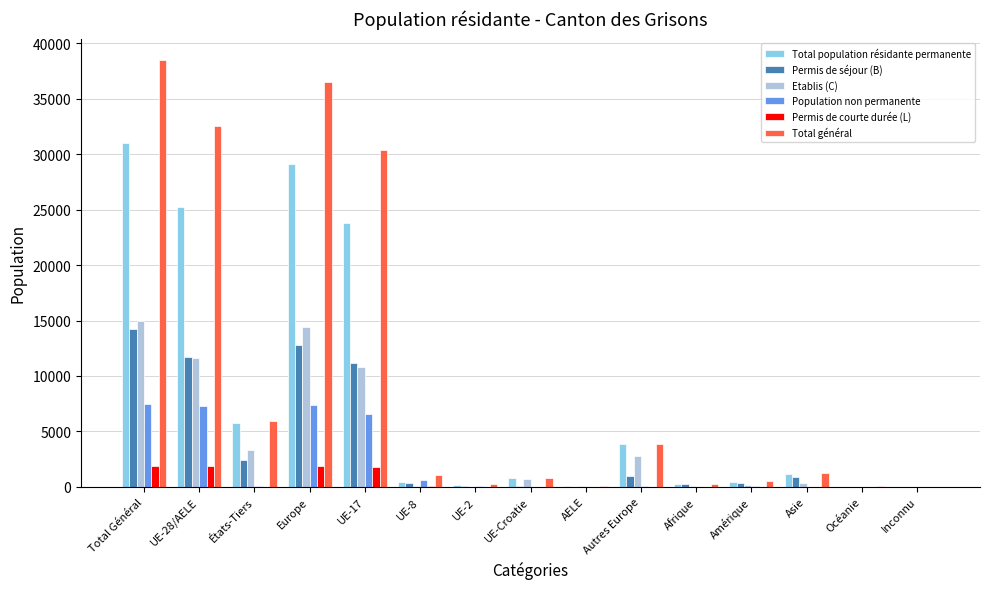

Between Europe and Autres Europe, which series saw the biggest shift?

Total général